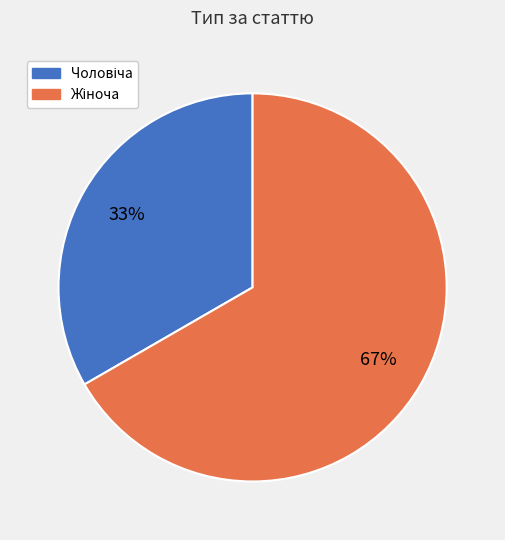

To the nearest percent, what is the average slice percentage?

50%